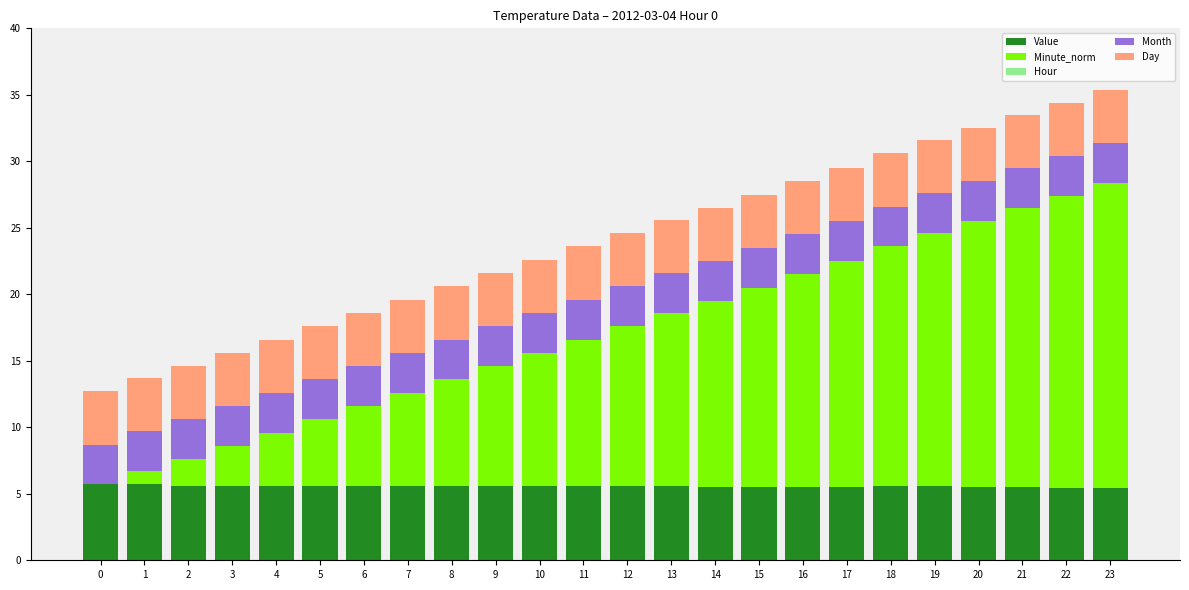

Does the chart contain stacked bars?

Yes